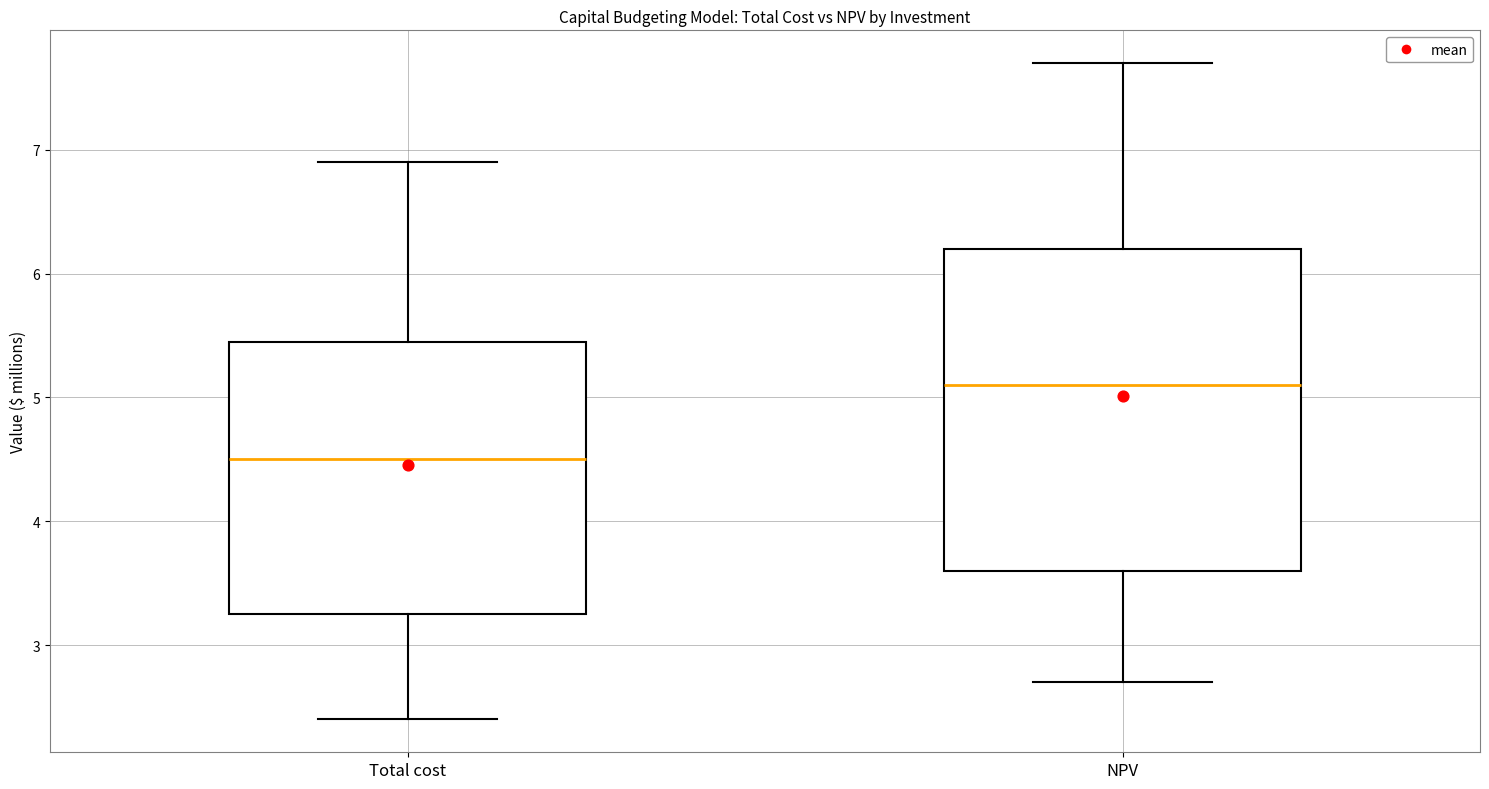

Where does the median line of the box for Total cost sit on the y-axis? The values are not printed on the chart, so give them approximately, as read against the axis.

4.5